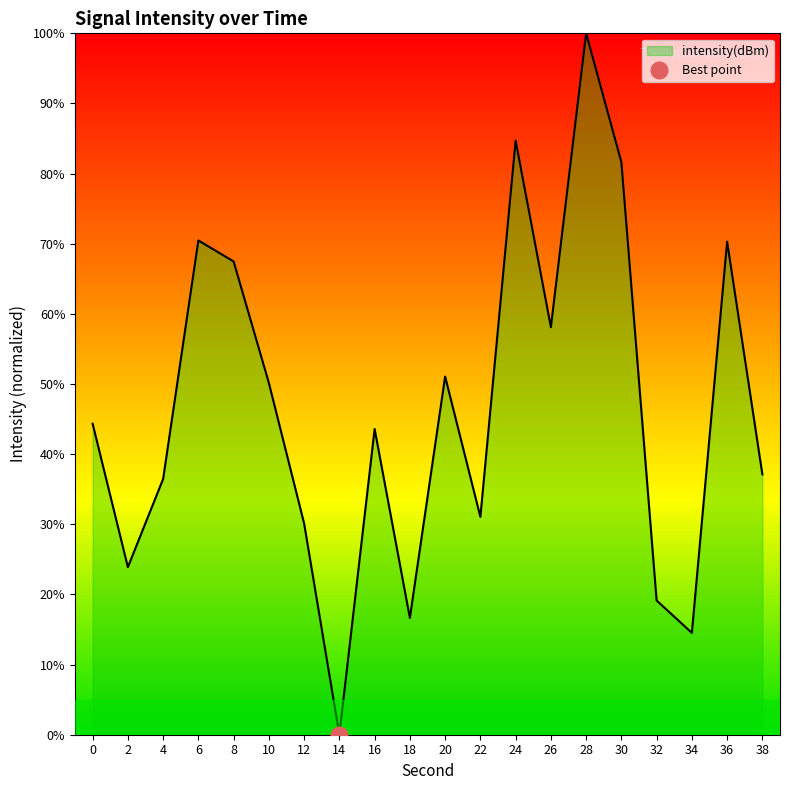

The chart shows a value of 14.5 at 34. True or false?

True